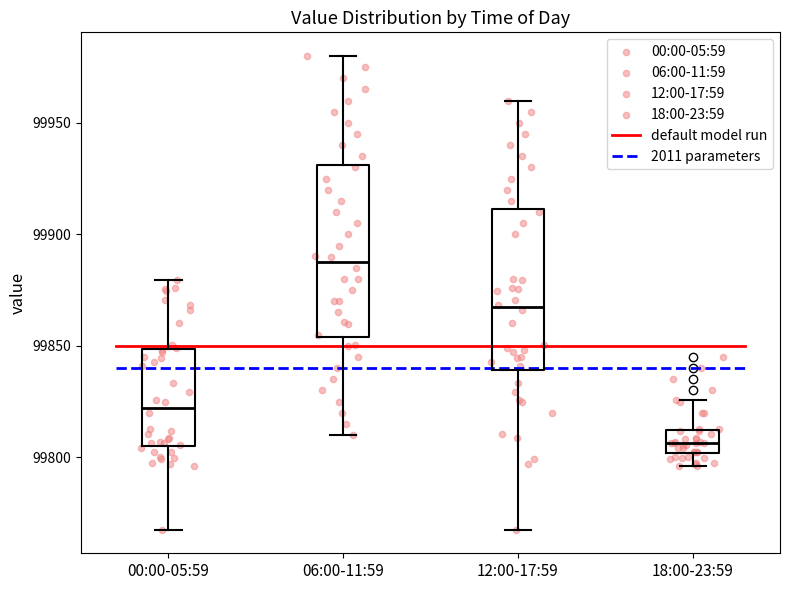

Reading left to right, read every box against the y-axis: the position of its median line, the range the box covers, and the ends of its whiskers. The values are not printed on the chart, so give them approximately, as read against the axis.

00:00-05:59: median 99820, box 99805 to 99850, whiskers 99770 to 99880
06:00-11:59: median 99890, box 99855 to 99930, whiskers 99810 to 99980
12:00-17:59: median 99865, box 99840 to 99910, whiskers 99770 to 99960
18:00-23:59: median 99805, box 99800 to 99810, whiskers 99795 to 99825